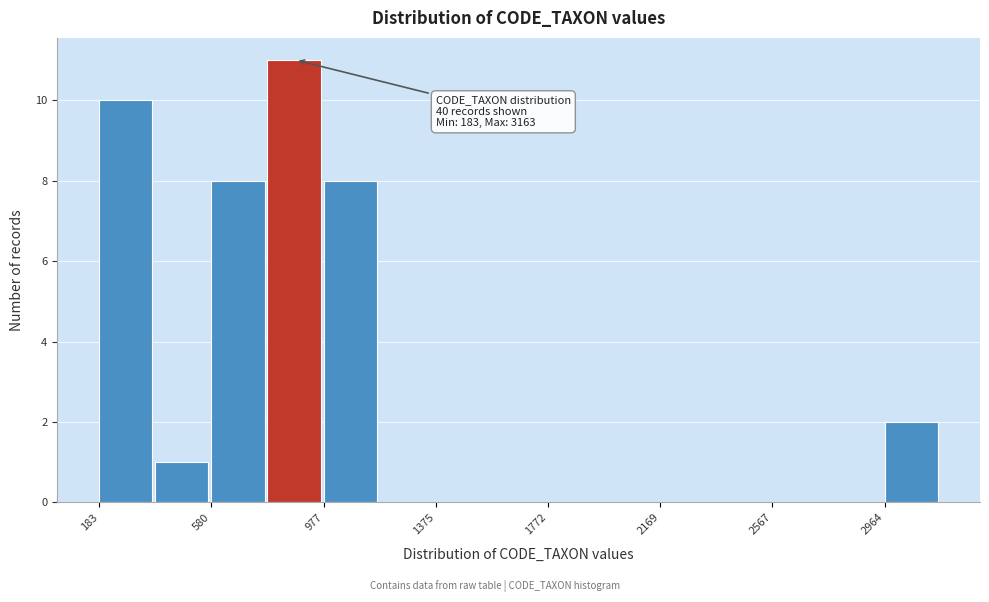

Around what value on the x-axis is the tallest bar? Give the approximate position of its centre, as read against the axis.

850